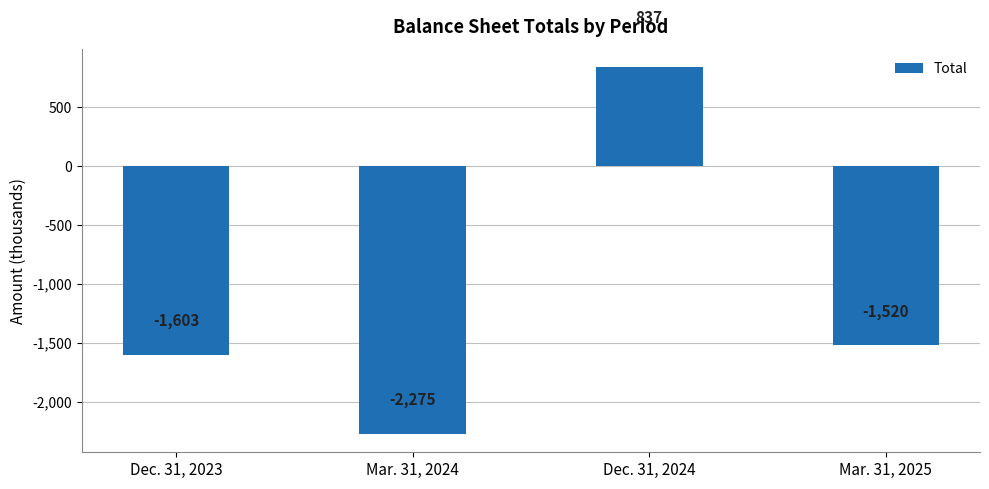

What is the label of the 2nd bar from the left?

Mar. 31, 2024